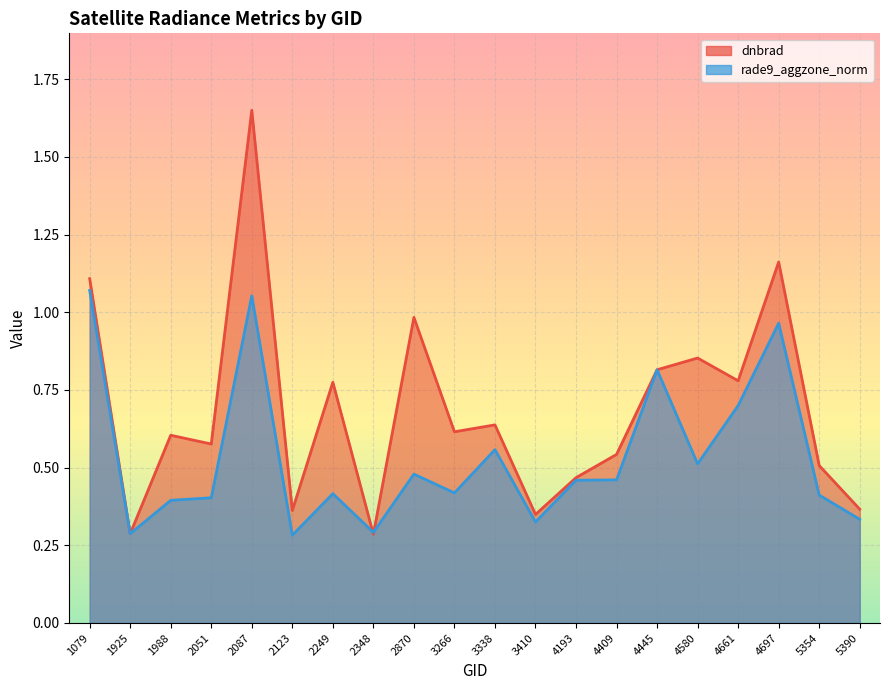

Between 1925 and 2870, which series saw the biggest shift?

dnbrad